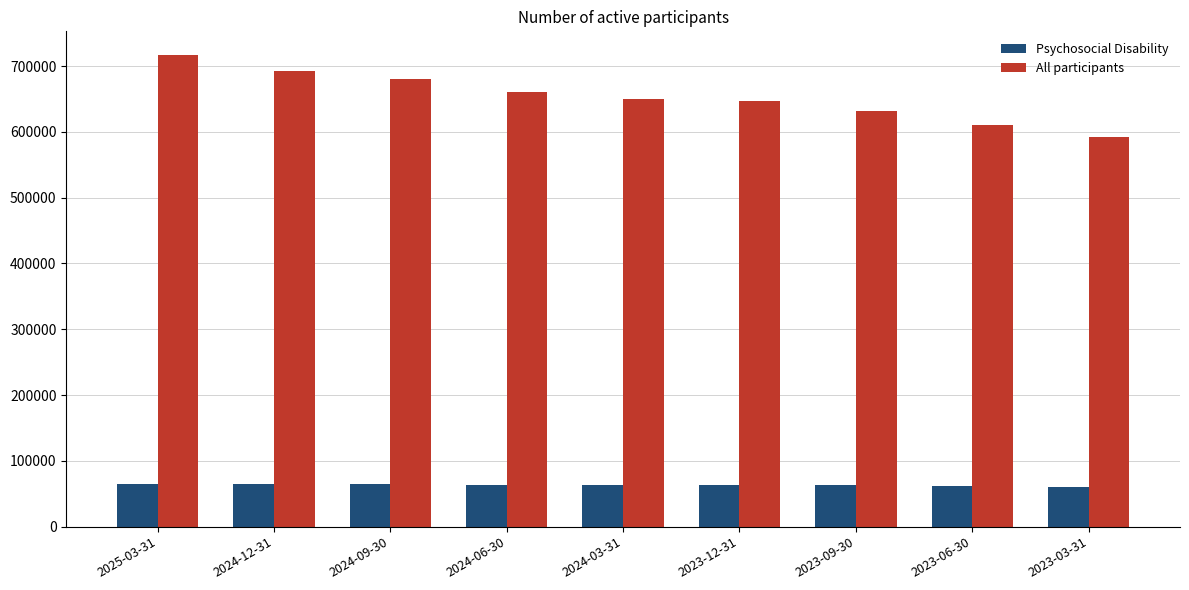

Is the value of All participants at 2023-06-30 greater than the value of Psychosocial Disability at 2024-09-30?

Yes